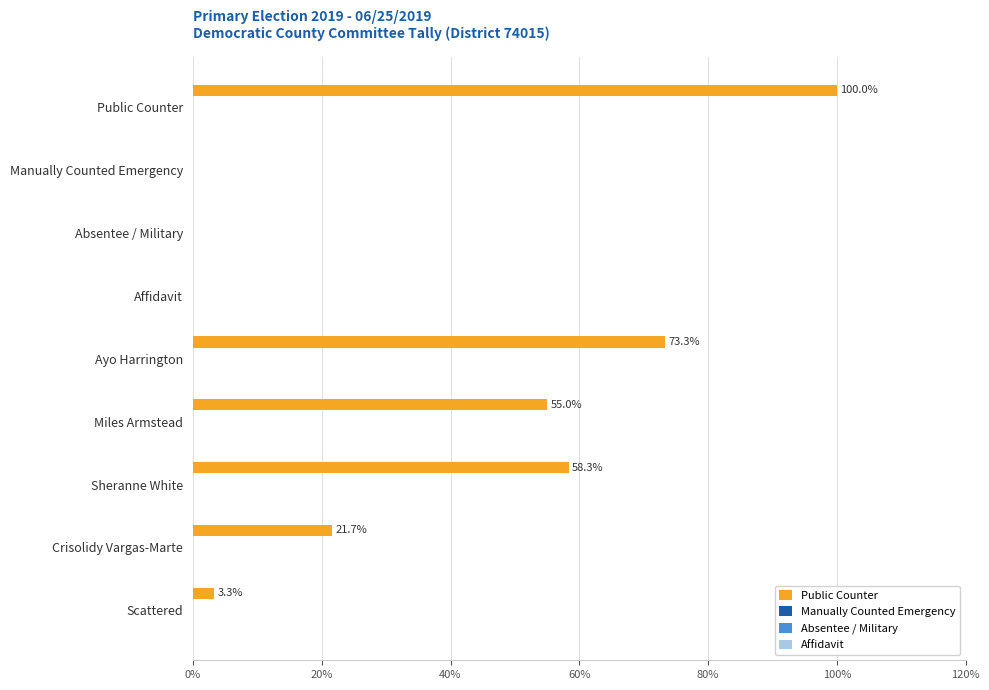

How many categories are shown in the chart?

9